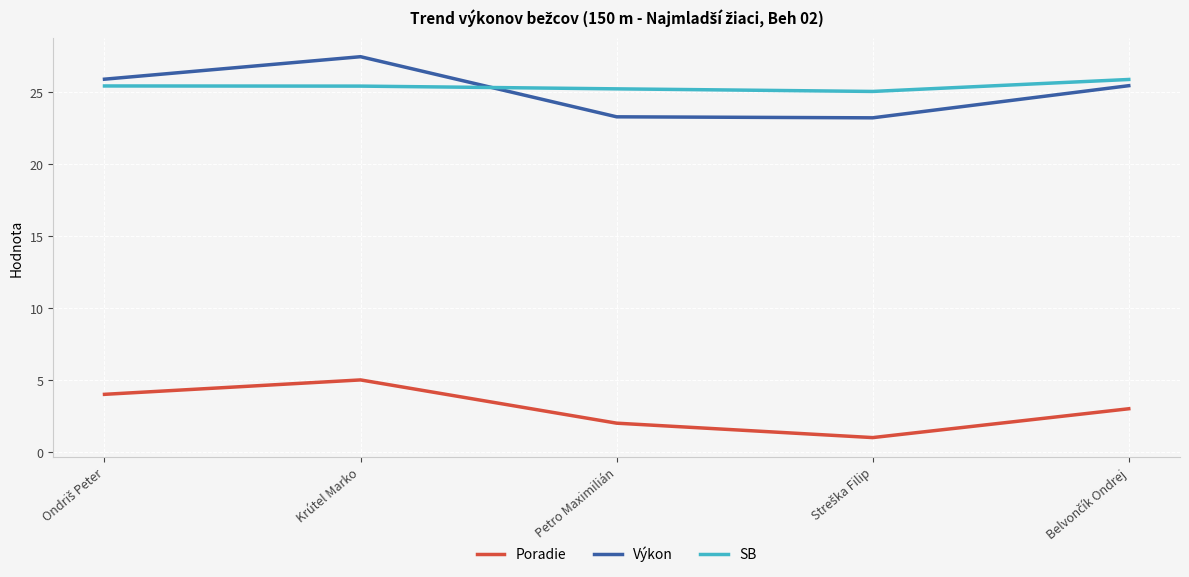

Which label corresponds to the largest value in the chart?

Krútel Marko